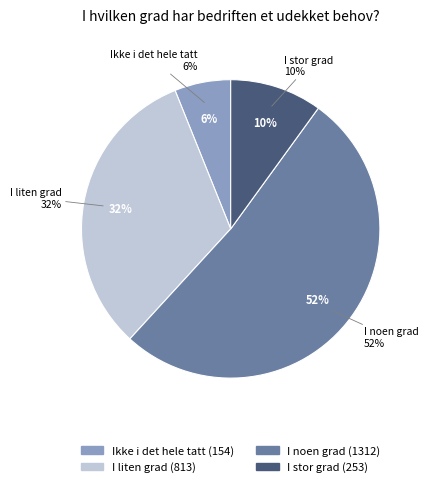

To the nearest percent, what is the difference between the largest and smallest slice percentages?

46%